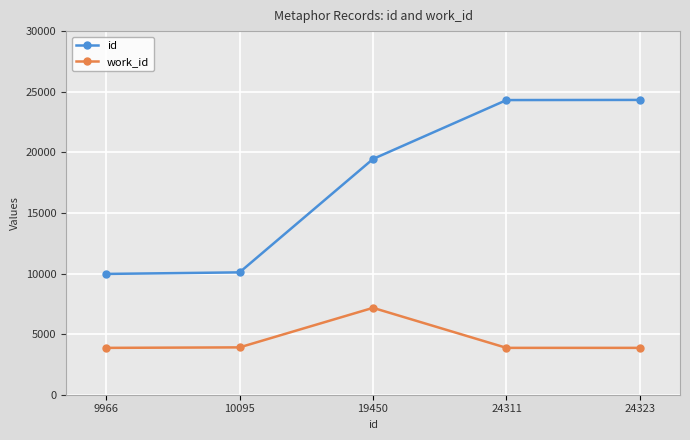

True or false: work_id and id intersect in this chart.

False